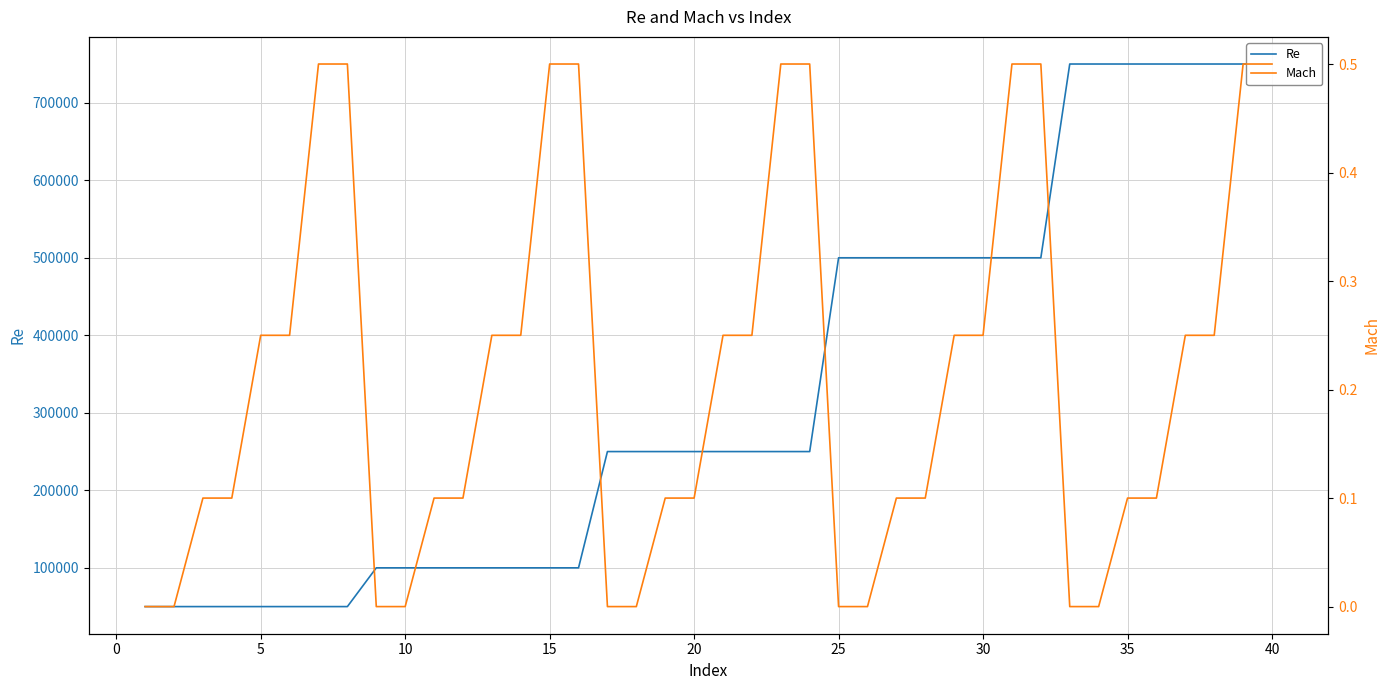

The Mach series shows 0.3 at 38. True or false?

False